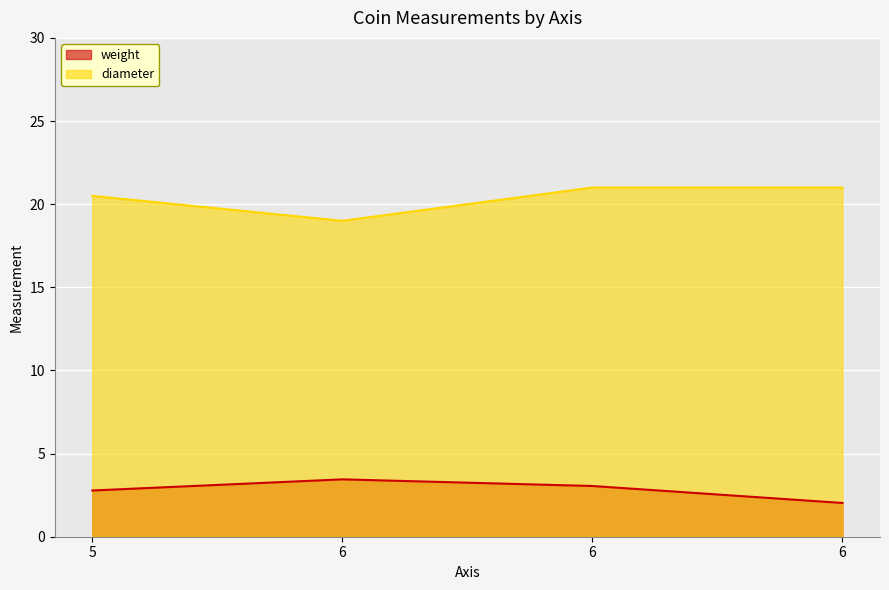

The weight series shows 4.4 at 5. True or false?

False